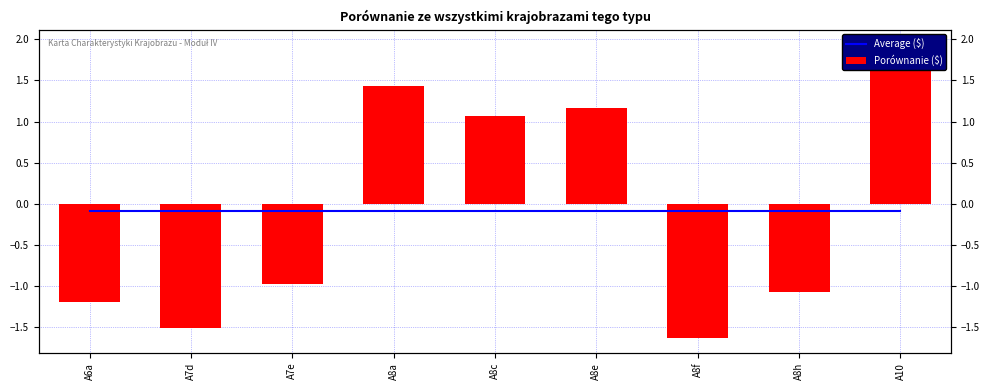

What are all the series names shown in the legend?

Average ($), Porównanie ($)